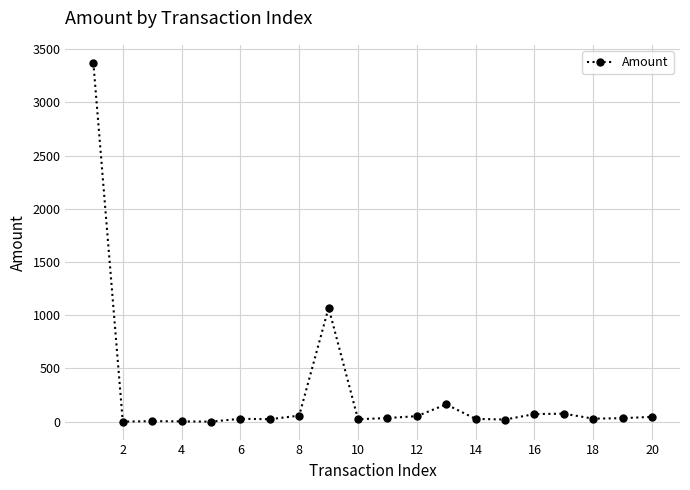

What is the difference between the maximum and second lowest values?

3373.0